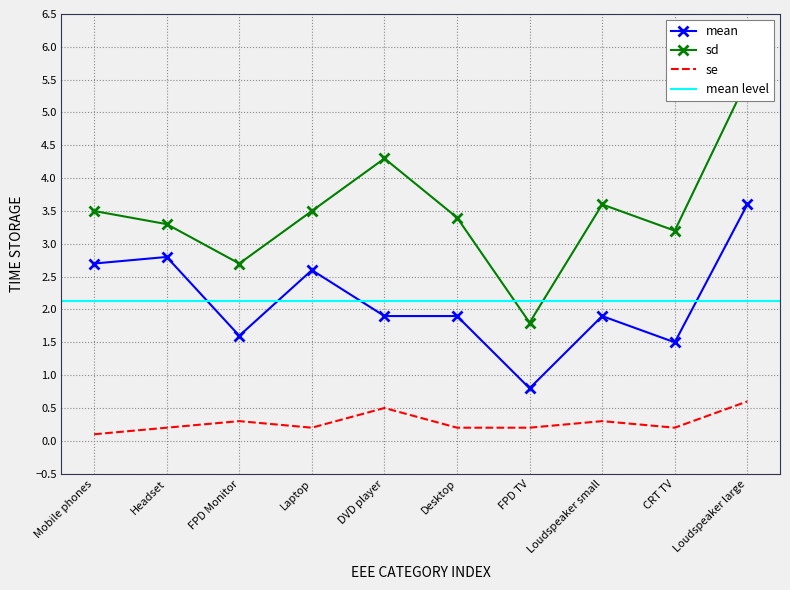

Rank the categories by mean value from highest to lowest.

Loudspeaker large, Headset, Mobile phones, Laptop, DVD player, Desktop, Loudspeaker small, FPD Monitor, CRT TV, FPD TV